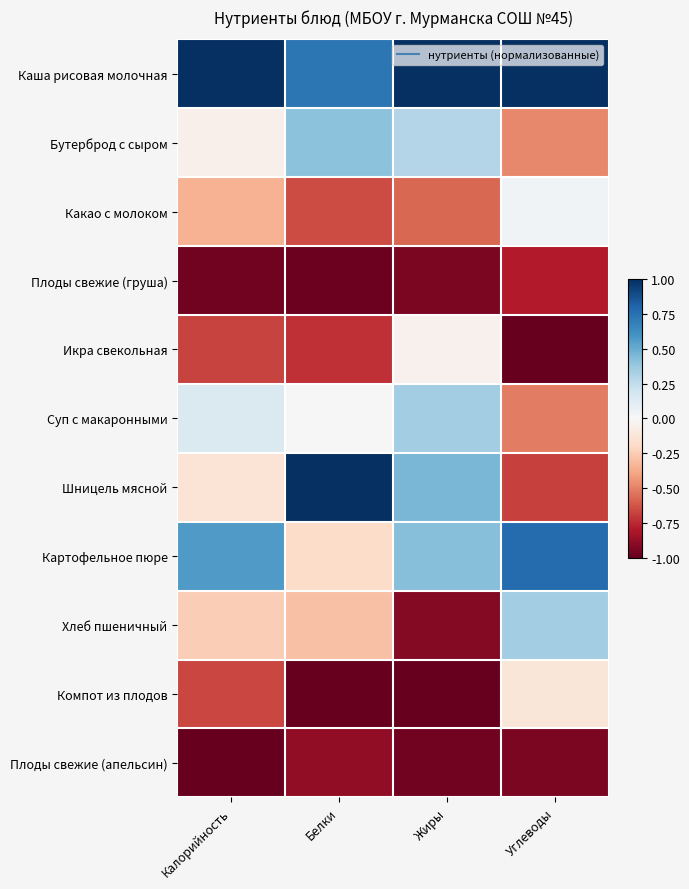

Reading left to right, extract all data points from this chart.

Каша рисовая молочная: Калорийность=1.0	Белки=0.7	Жиры=1.0	Углеводы=1.0
Бутерброд с сыром: Калорийность=-0.0	Белки=0.4	Жиры=0.3	Углеводы=-0.5
Какао с молоком: Калорийность=-0.3	Белки=-0.7	Жиры=-0.6	Углеводы=0.0
Плоды свежие (груша): Калорийность=-1.0	Белки=-1.0	Жиры=-0.9	Углеводы=-0.8
Икра свекольная: Калорийность=-0.7	Белки=-0.7	Жиры=-0.0	Углеводы=-1.0
Суп с макаронными: Калорийность=0.1	Белки=-0.0	Жиры=0.3	Углеводы=-0.5
Шницель мясной: Калорийность=-0.1	Белки=1.0	Жиры=0.5	Углеводы=-0.7
Картофельное пюре: Калорийность=0.6	Белки=-0.2	Жиры=0.4	Углеводы=0.8
Хлеб пшеничный: Калорийность=-0.2	Белки=-0.3	Жиры=-0.9	Углеводы=0.4
Компот из плодов: Калорийность=-0.7	Белки=-1.0	Жиры=-1.0	Углеводы=-0.1
Плоды свежие (апельсин): Калорийность=-1.0	Белки=-0.9	Жиры=-1.0	Углеводы=-0.9